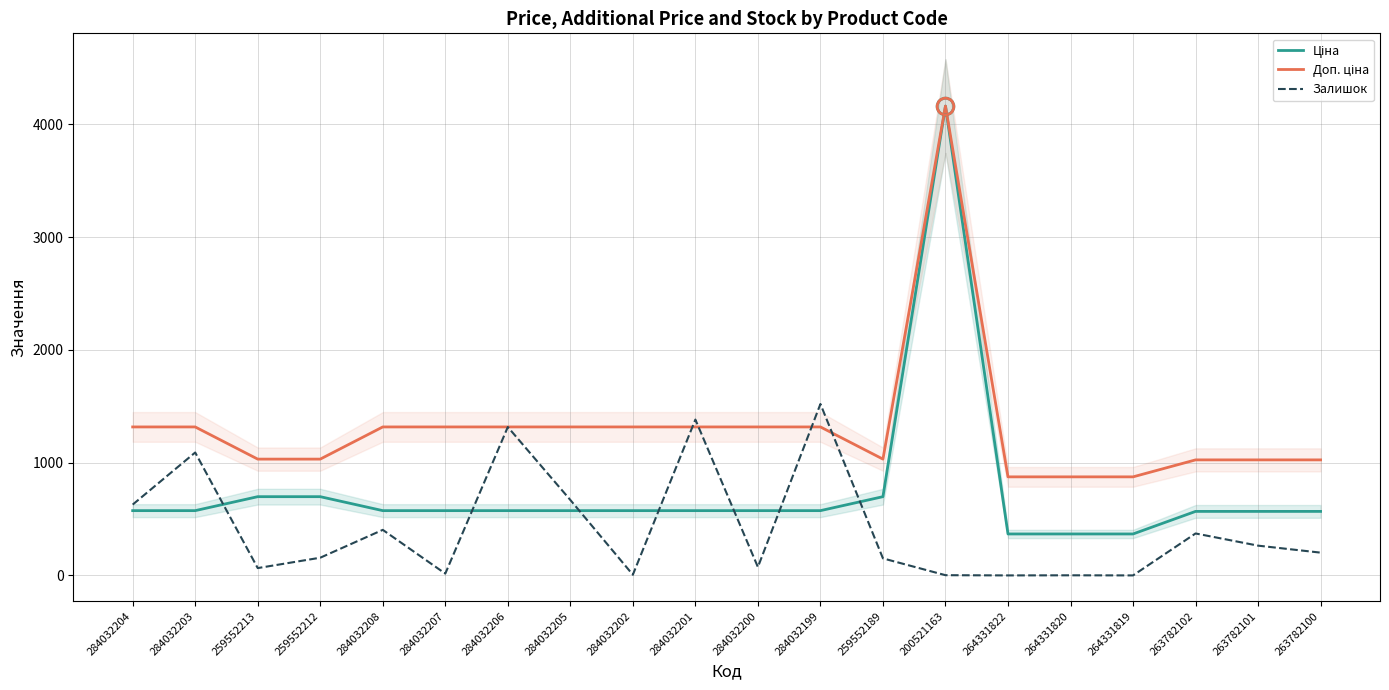

What is the greatest value displayed?

4162.0